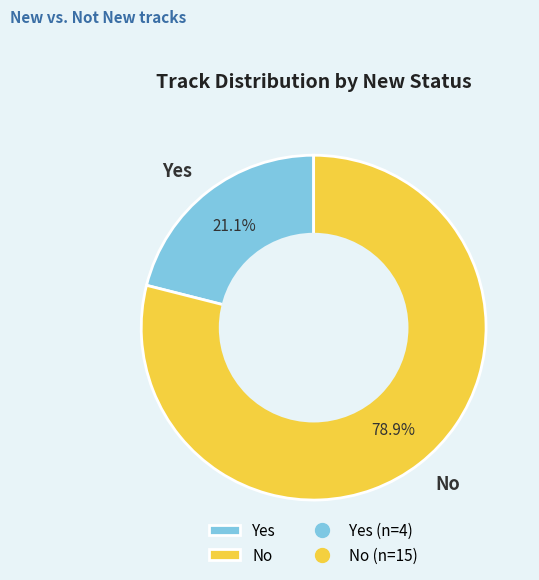

To the nearest percent, what percentage of the pie is No?

79%